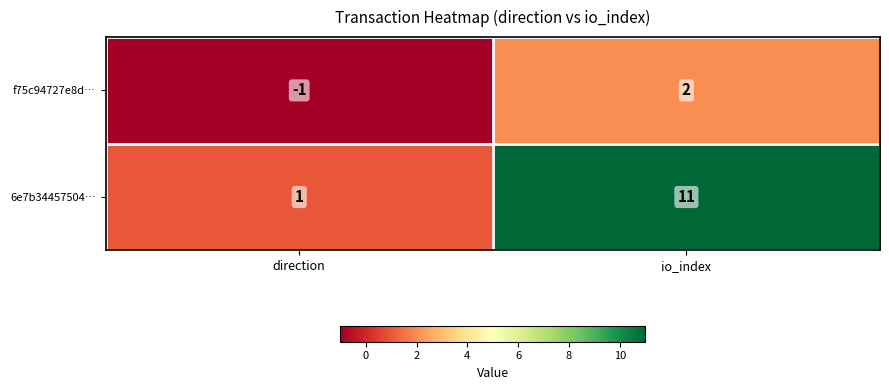

Reading right to left, transcribe all the data shown in this chart.

f75c94727e8d…: 2	-1
6e7b34457504…: 11	1